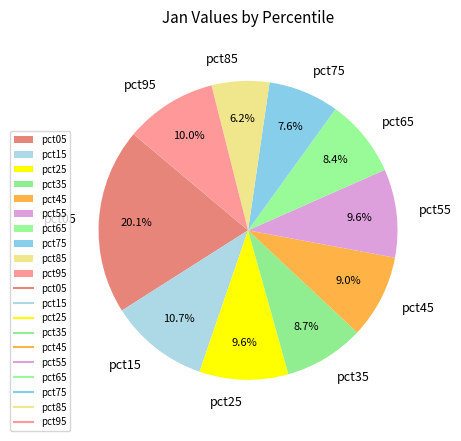

To the nearest percent, what portion does pct15 represent?

11%